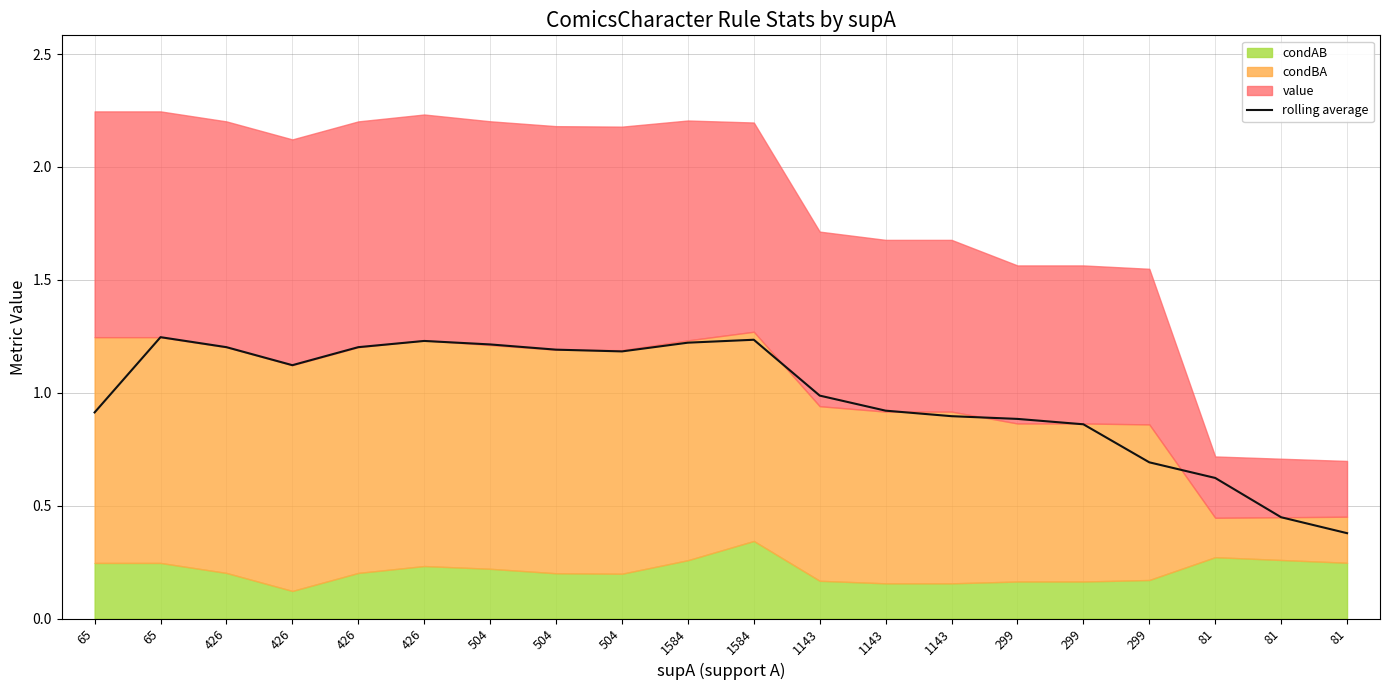

What is the minimum value shown in the chart?

0.4